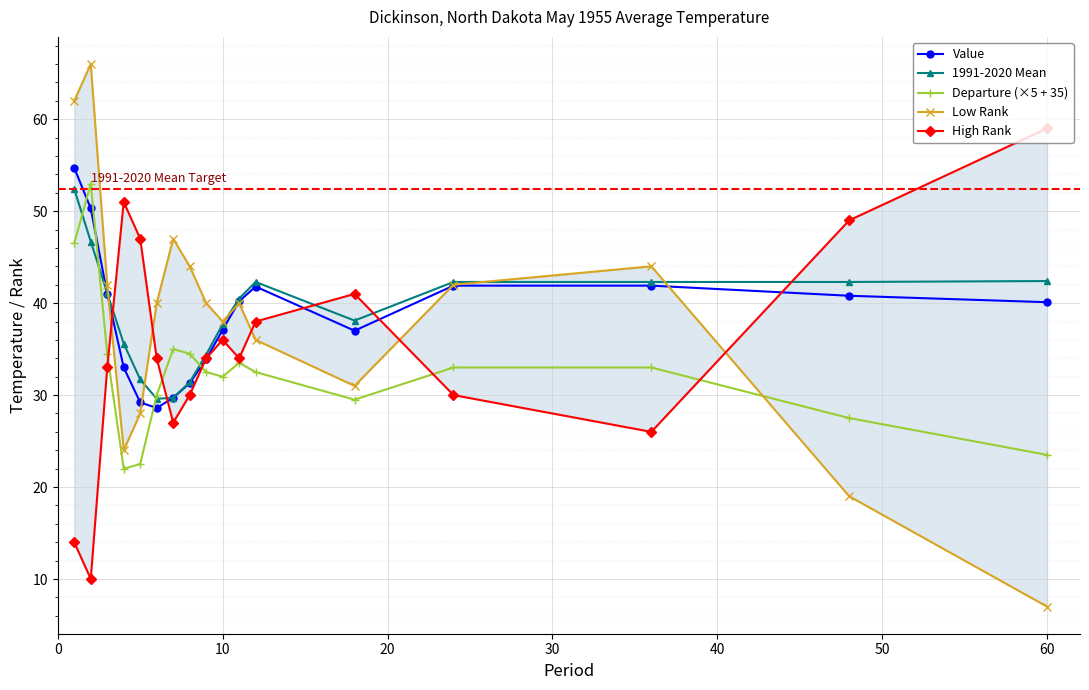

True or false: Value has more than 0 interior local peaks.

True